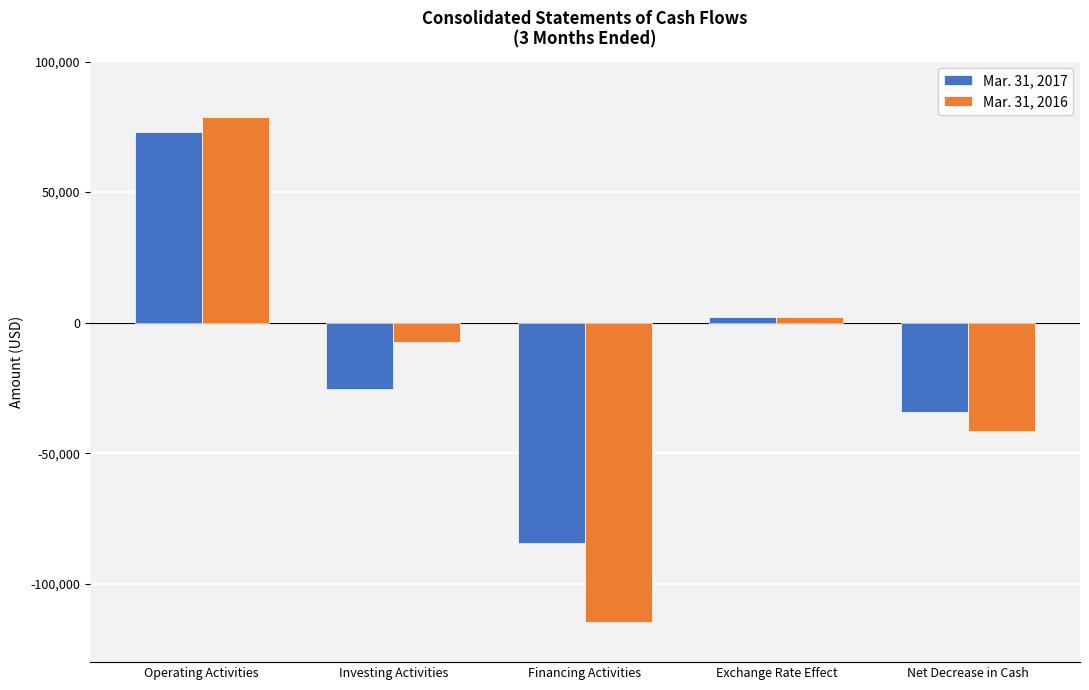

At which label is Mar. 31, 2017 closest to -5645?

Exchange Rate Effect